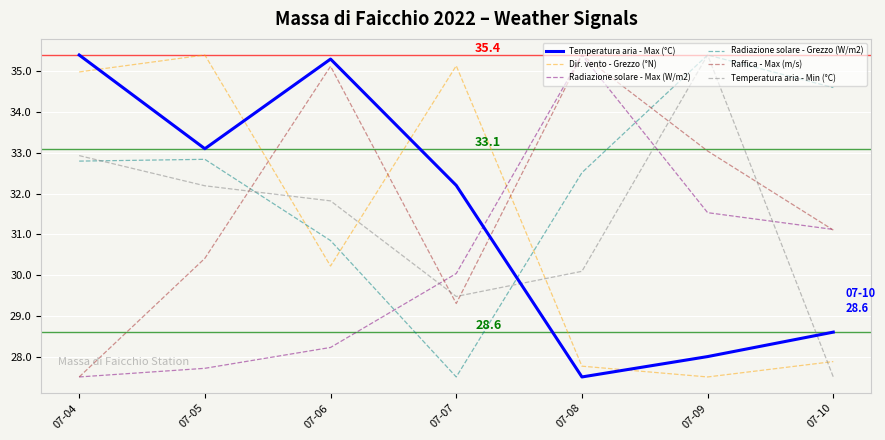

The Dir. vento - Grezzo (°N) series shows 35.4 at 07-05. True or false?

True